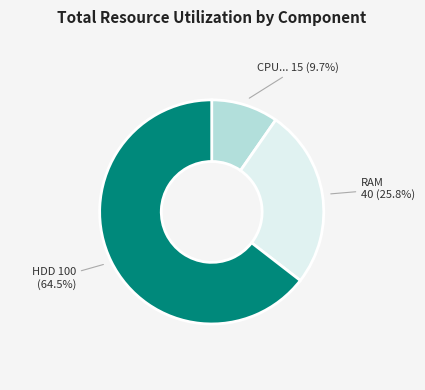

Is there any slice that represents more than half of the pie?

Yes